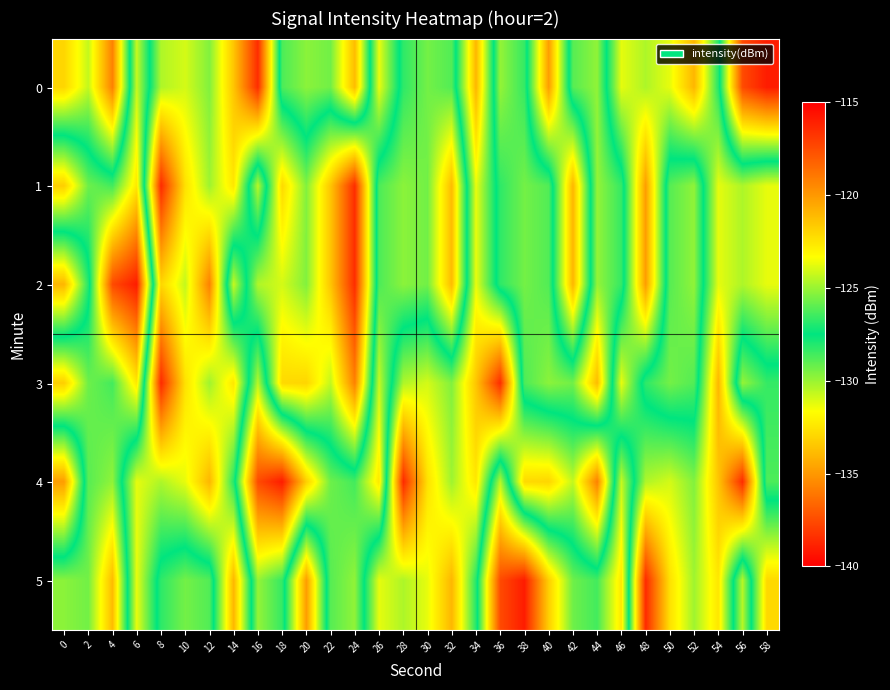

At which category is the sum across all series the highest?

8